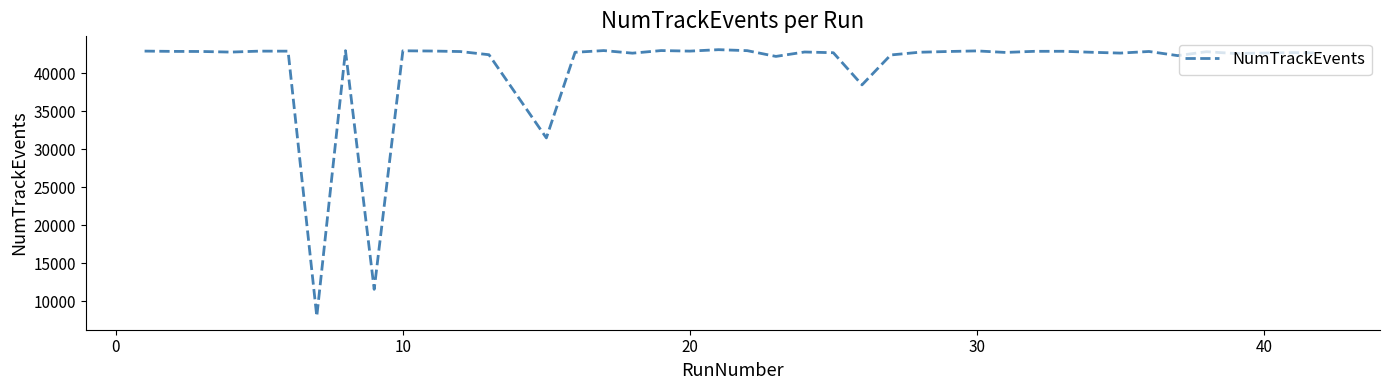

What is the sum of all values?

1629433